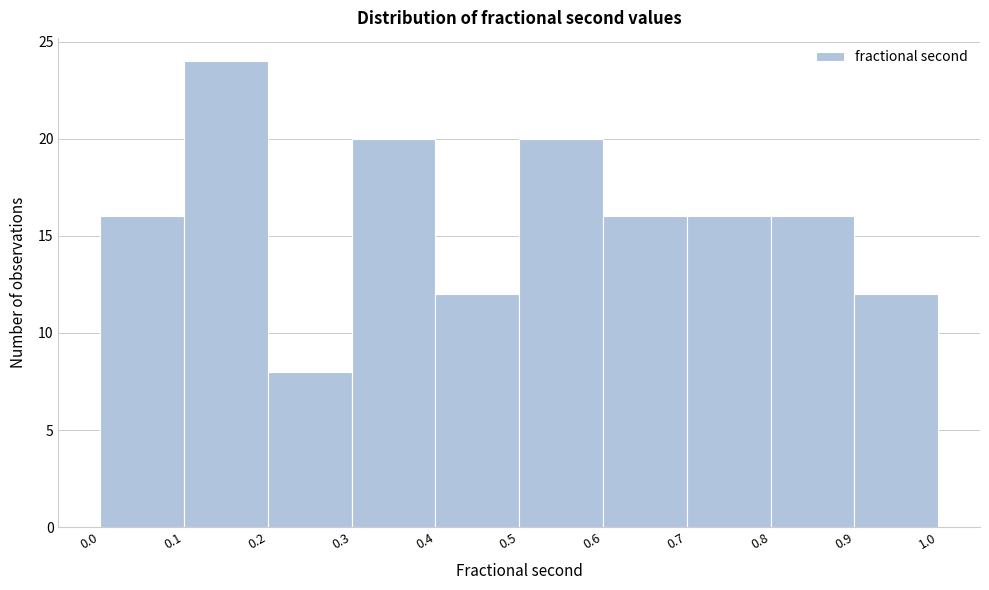

Reading left to right, list every bar in this chart as the range it spans on the x-axis followed by its height. The values are not printed on the chart, so give them approximately, as read against the axis.

0.0 to 0.1: 16
0.1 to 0.2: 24
0.2 to 0.3: 8
0.3 to 0.4: 20
0.4 to 0.5: 12
0.5 to 0.6: 20
0.6 to 0.7: 16
0.7 to 0.8: 16
0.8 to 0.9: 16
0.9 to 1.0: 12